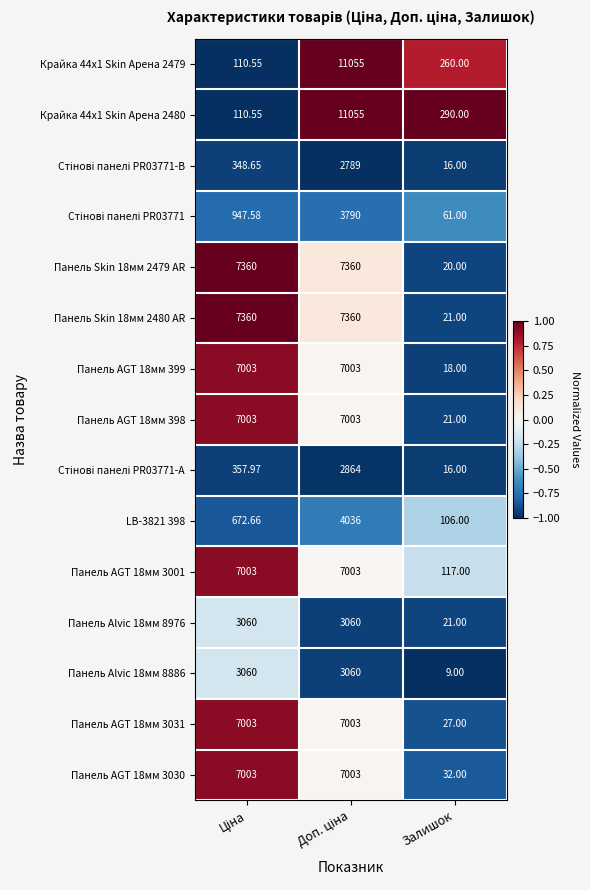

At which label does Панель AGT 18мм 399 reach its minimum?

Залишок